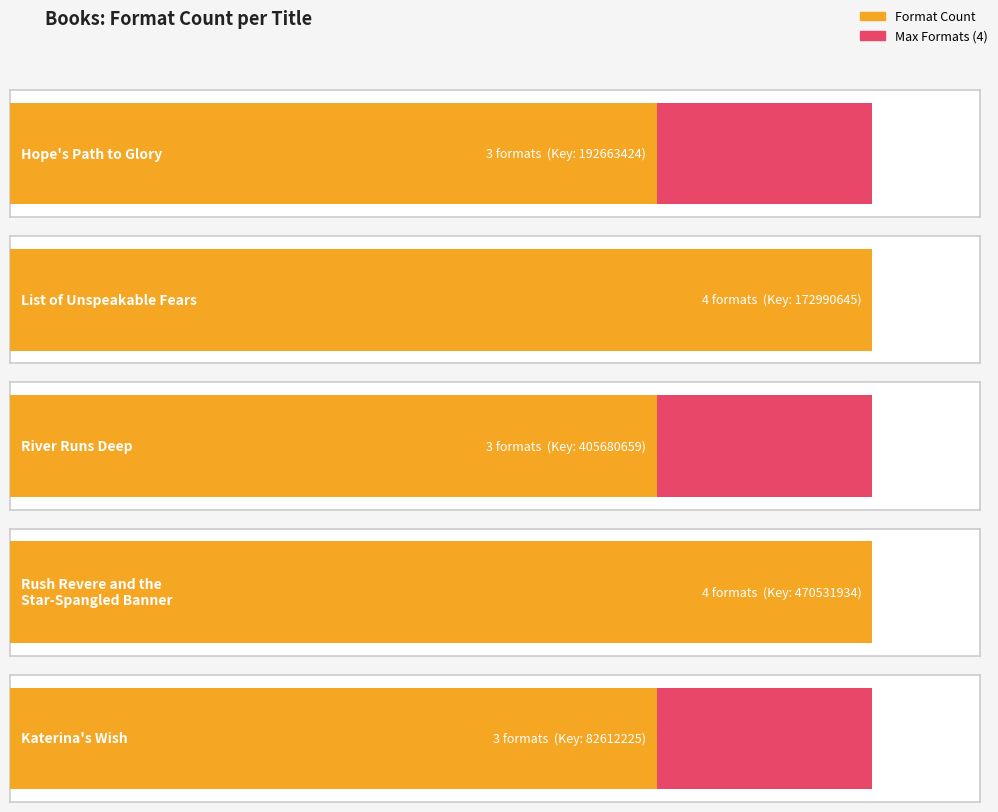

Rank the categories by value from highest to lowest.

List of Unspeakable Fears, Rush Revere and the
Star-Spangled Banner, Hope's Path to Glory, River Runs Deep, Katerina's Wish